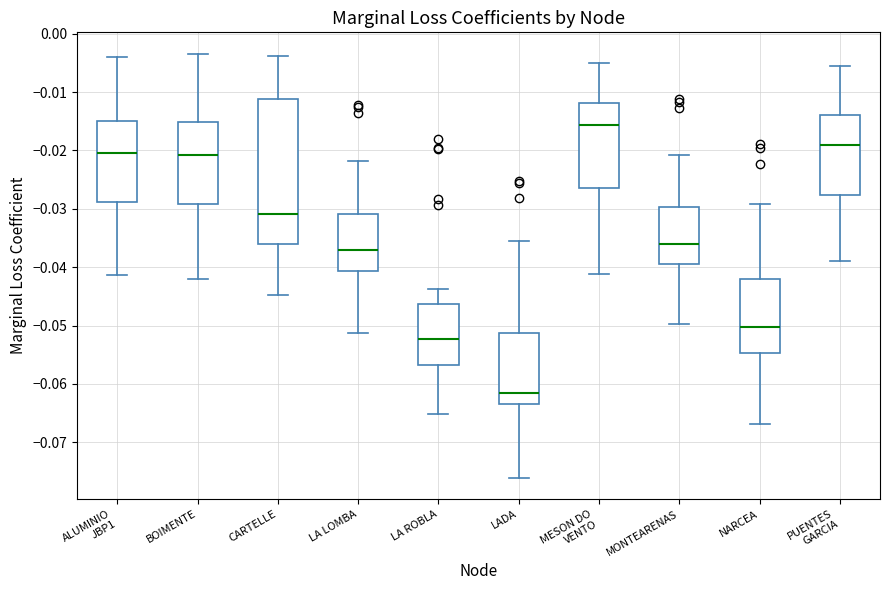

Where does the median line of the box for BOIMENTE sit on the y-axis? The values are not printed on the chart, so give them approximately, as read against the axis.

-0.021